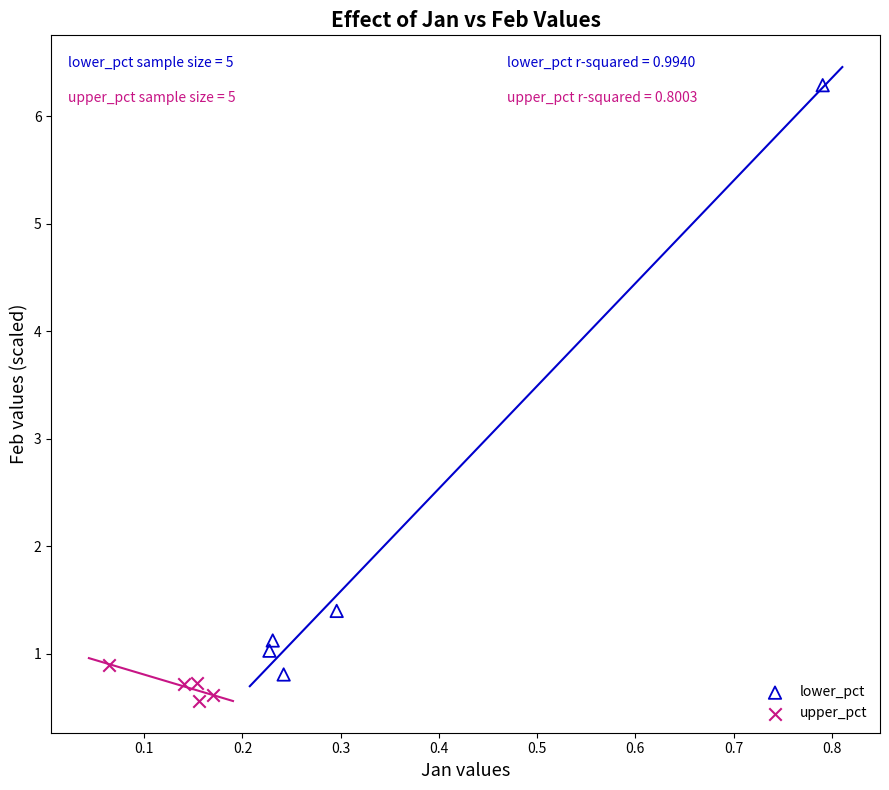

Which series has the largest Y range (max minus min)?

lower_pct